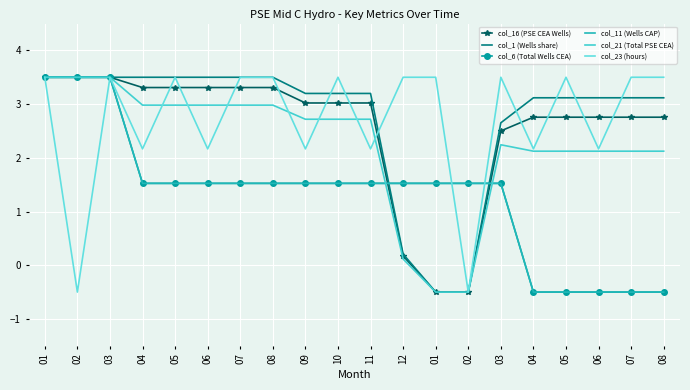

How many values in col_16 (PSE CEA Wells) are above zero?

18